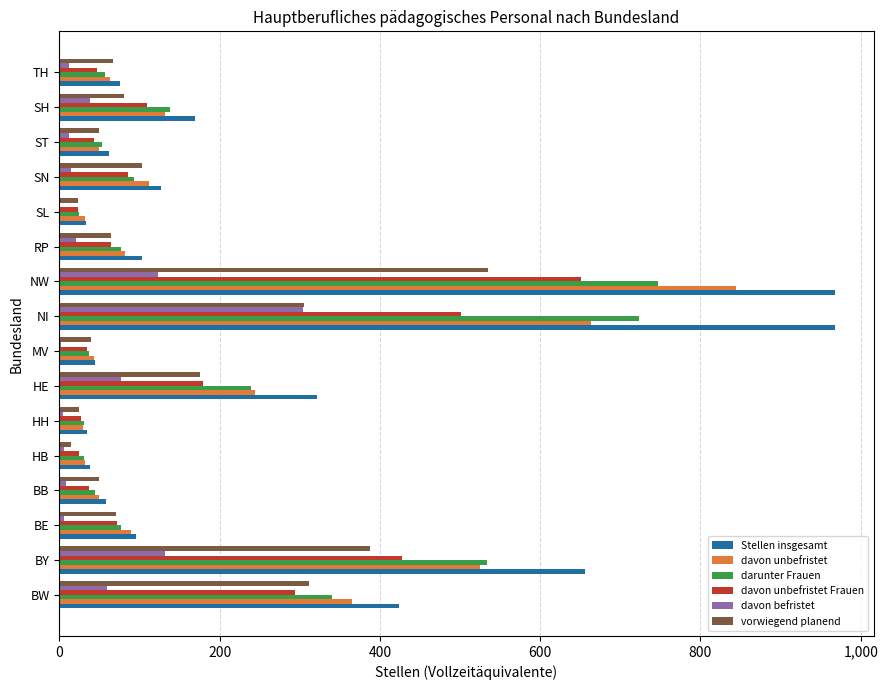

How many distinct data groups are displayed?

6